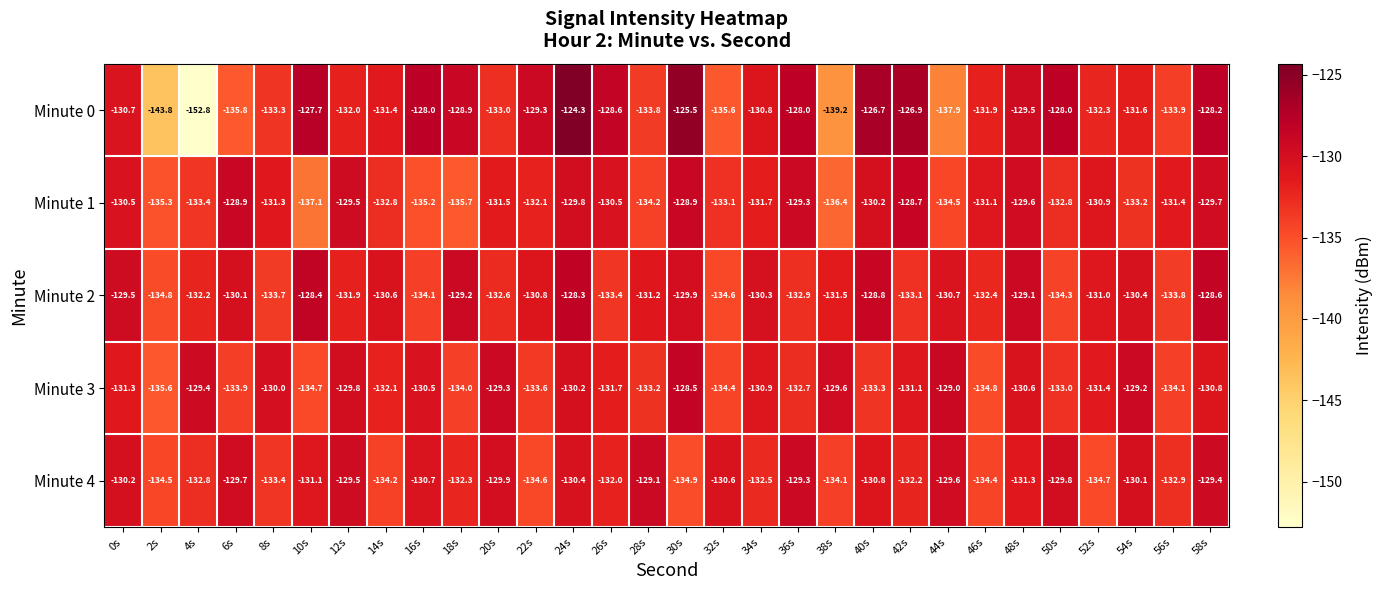

Which category has the lowest value across all series?

4s